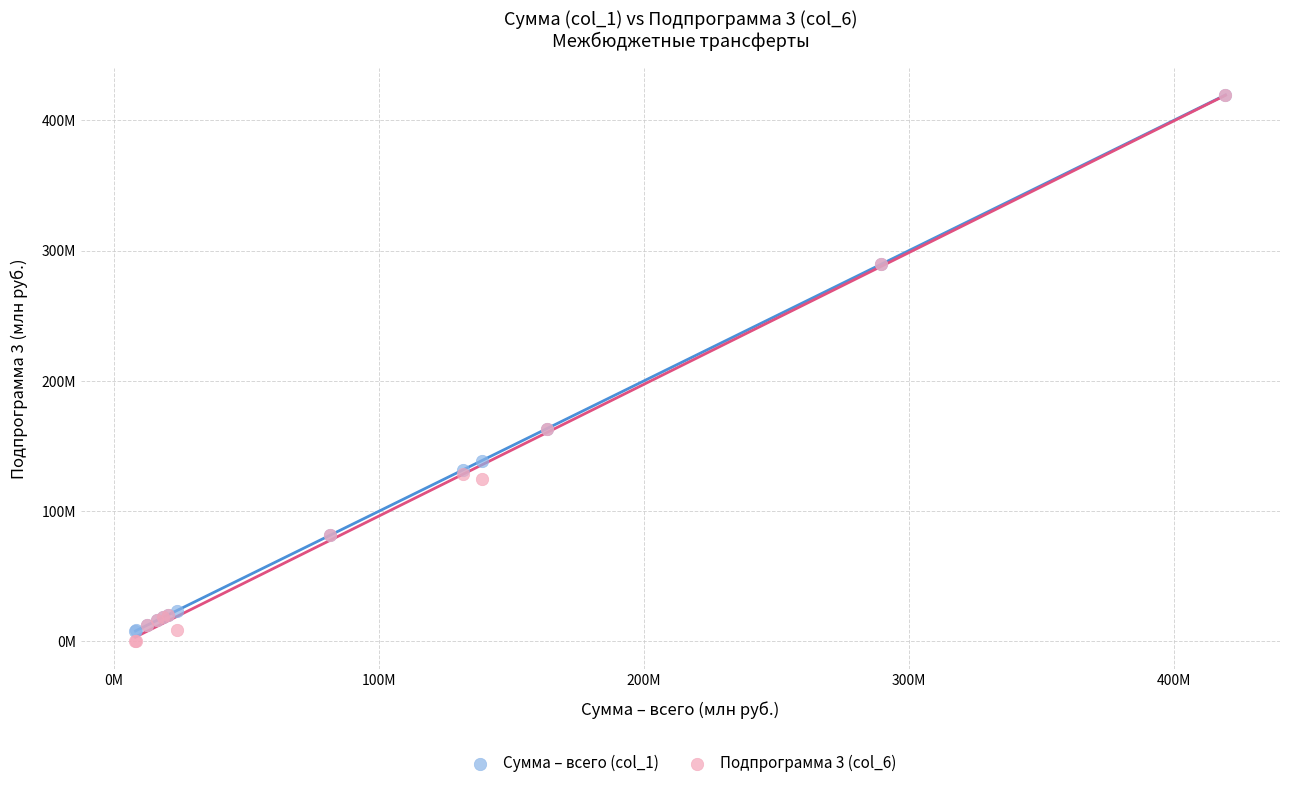

Which series has the largest Y range (max minus min)?

Подпрограмма 3 (col_6)